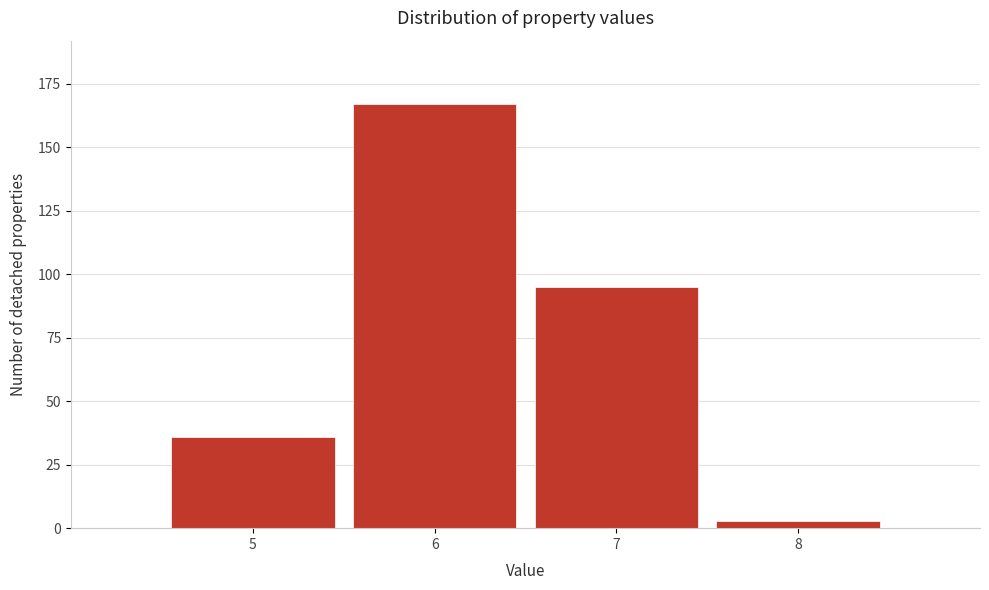

Reading right to left, list all the values displayed in this chart.

3	95	167	36